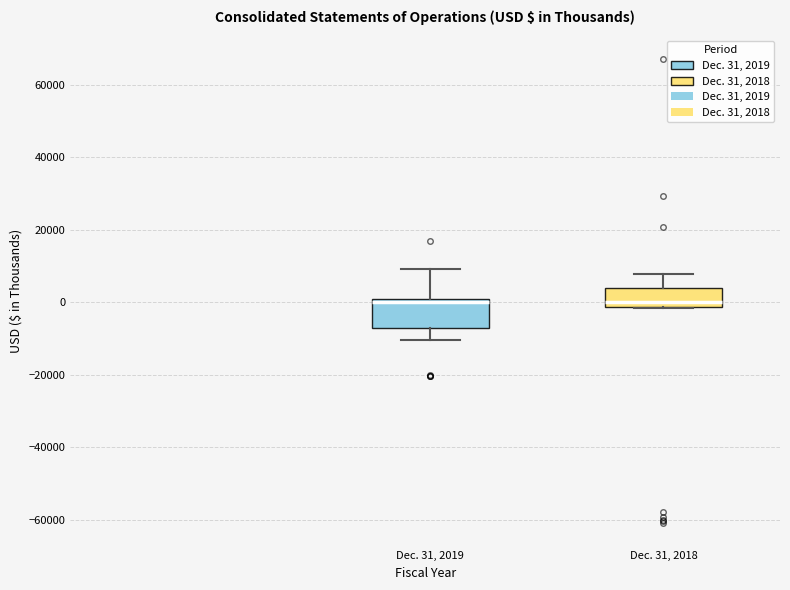

Where does the upper whisker of the box for Dec. 31, 2019 end on the y-axis? The values are not printed on the chart, so give them approximately, as read against the axis.

10000